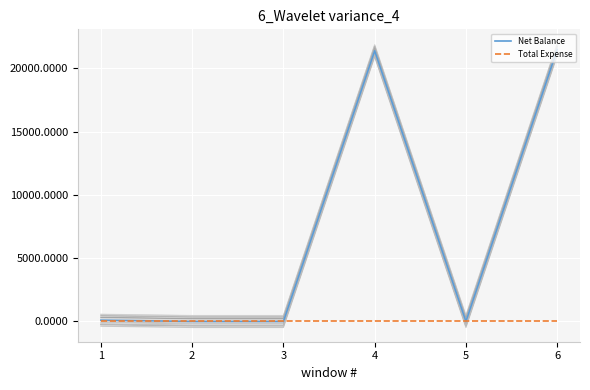

The value of Net Balance at 5 is -9394. True or false?

False